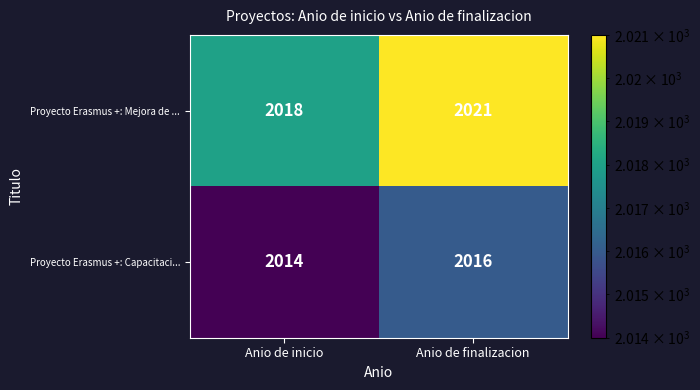

Between Anio de inicio and Anio de finalizacion, which series saw the biggest shift?

Proyecto Erasmus +: Mejora de ...